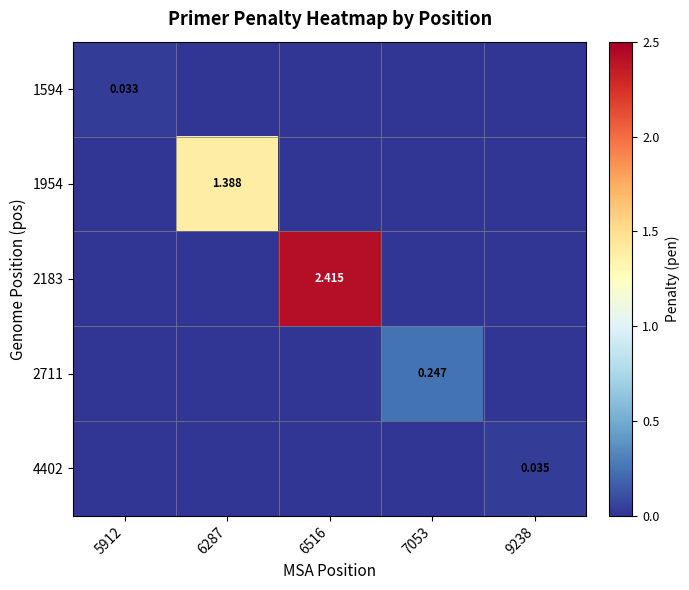

Is the value of 2711 at 7053 greater than the value of 4402 at 9238?

Yes